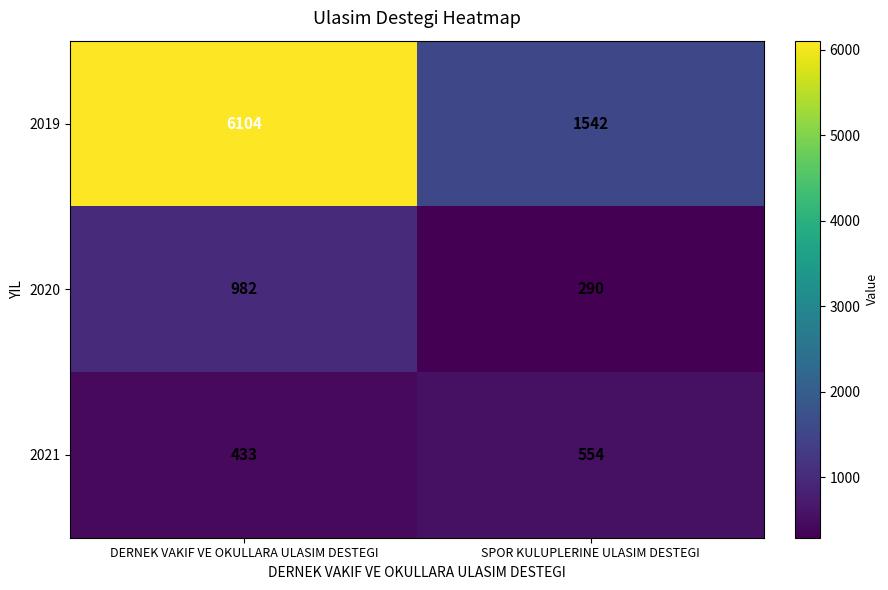

What is the average value of the 2020 series?

636